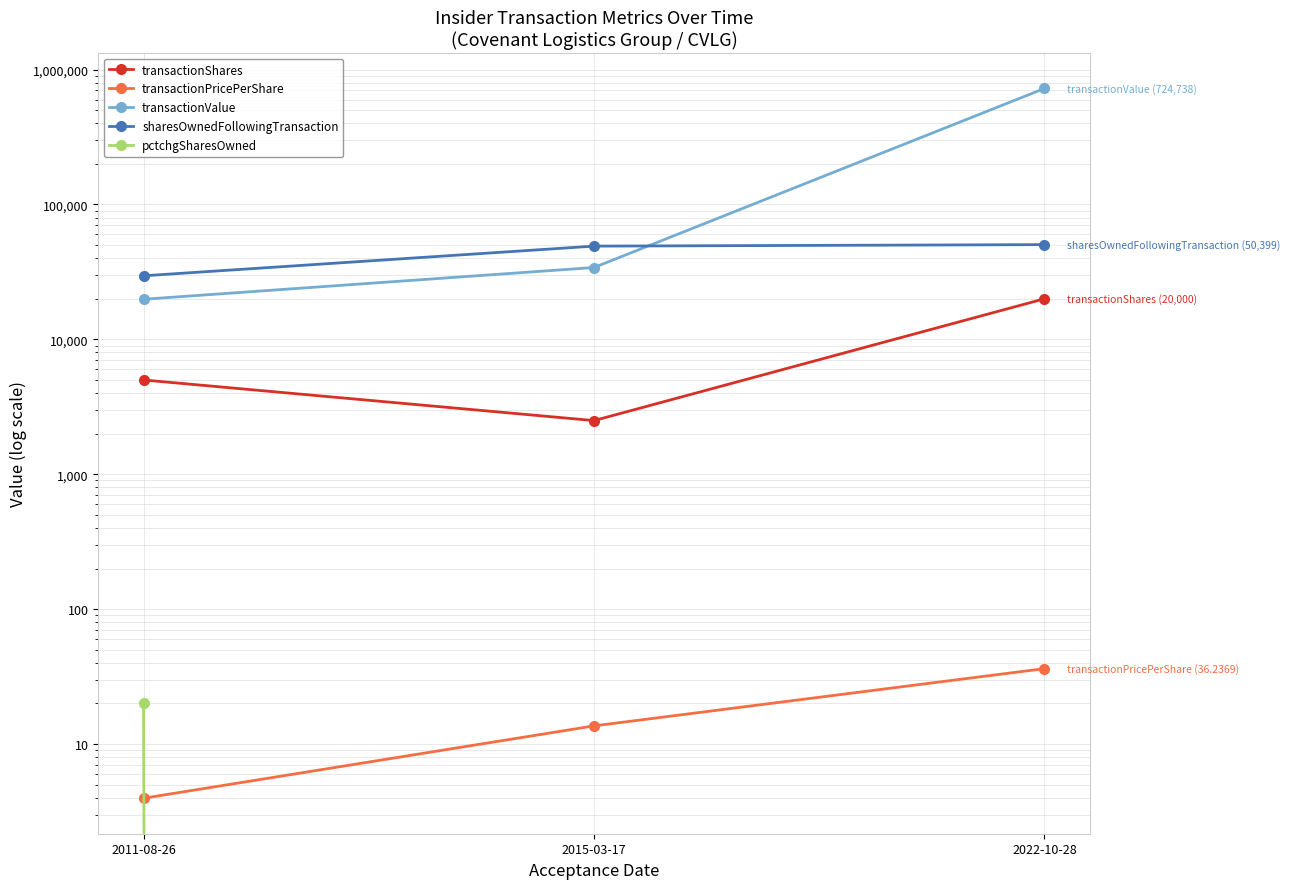

At how many categories does at least one series exceed 608994?

1